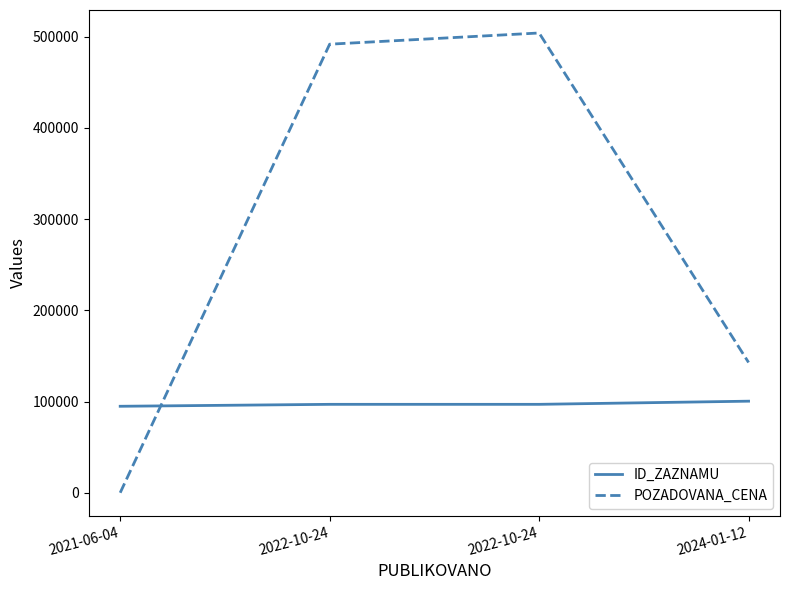

What is the label of the 3rd point from the left?

2022-10-24